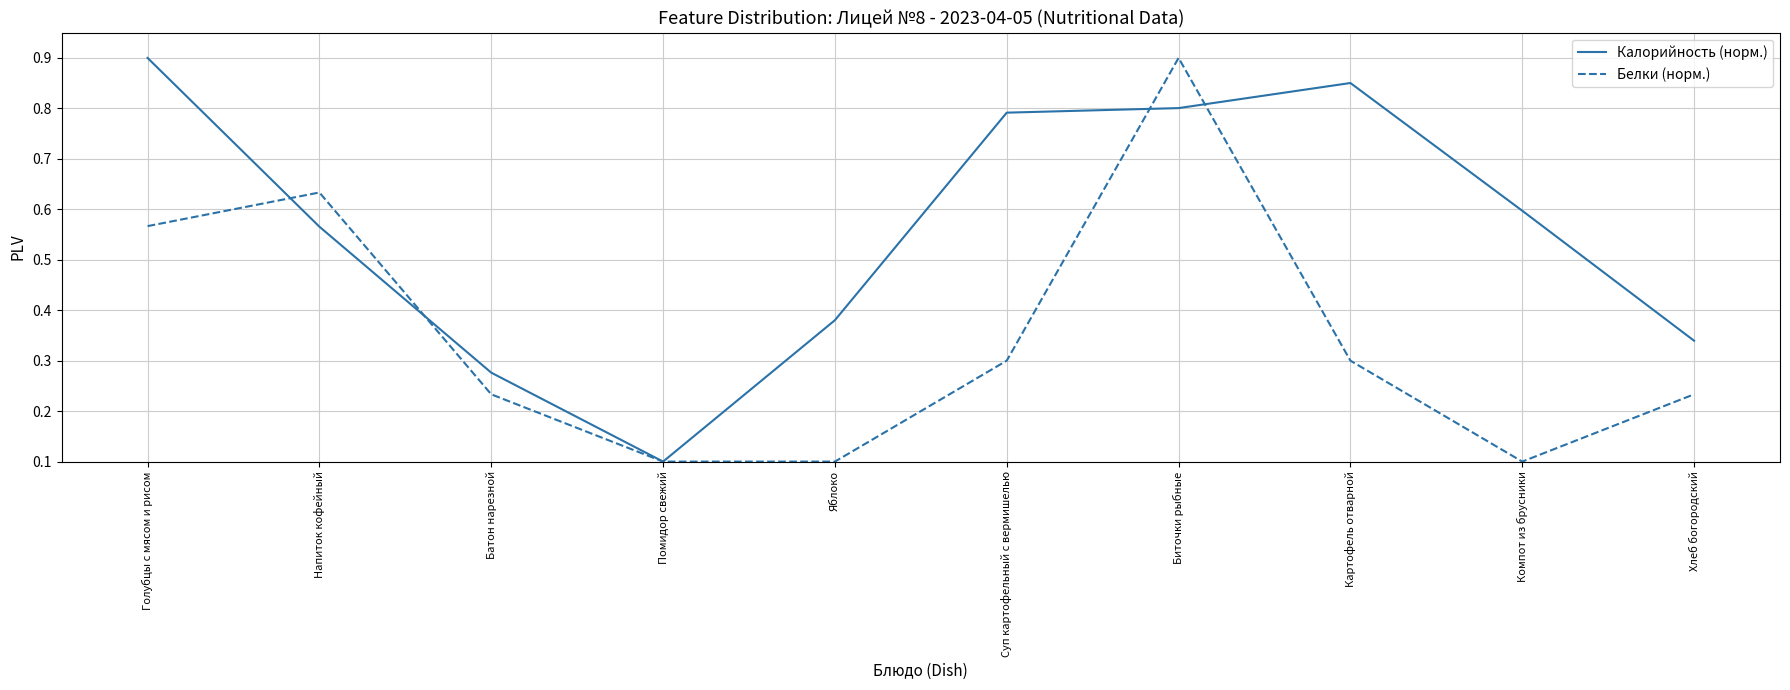

What is the sum of the Белки (норм.) values at Хлеб богородский and Биточки рыбные?

1.1